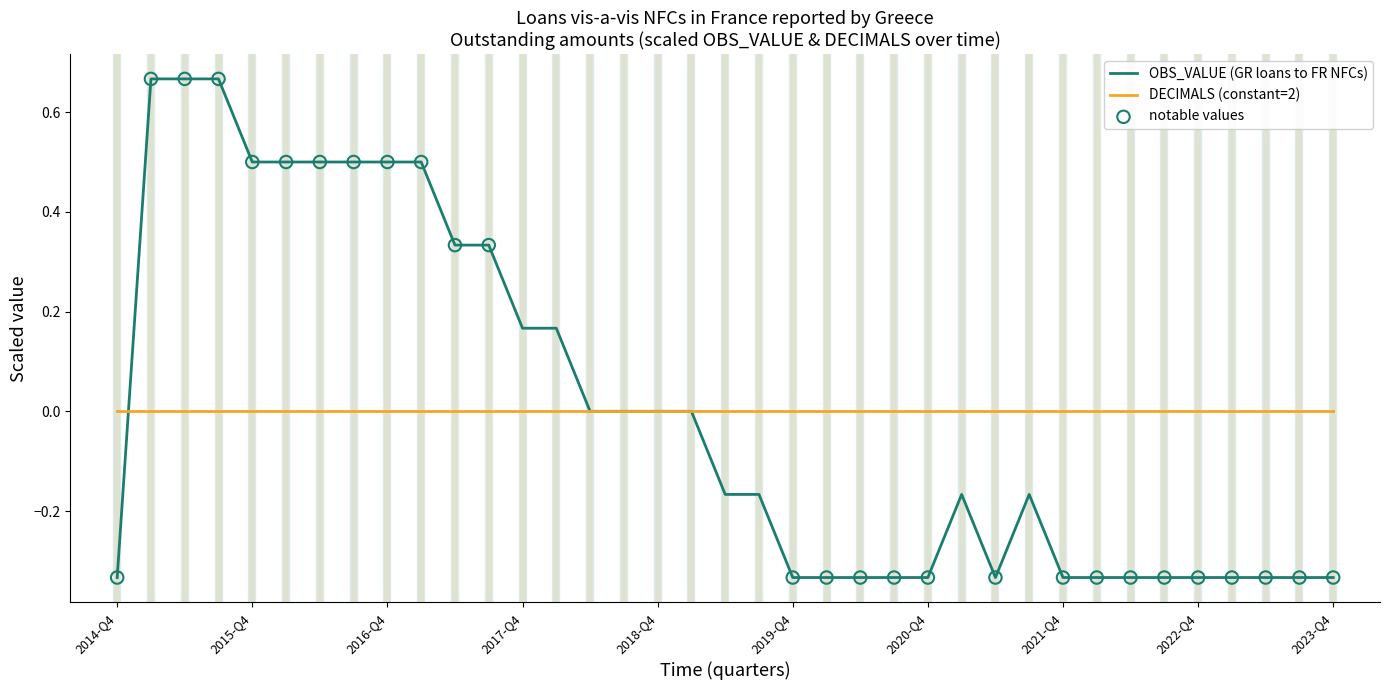

Which series has the widest spread of values?

OBS_VALUE (GR loans to FR NFCs)